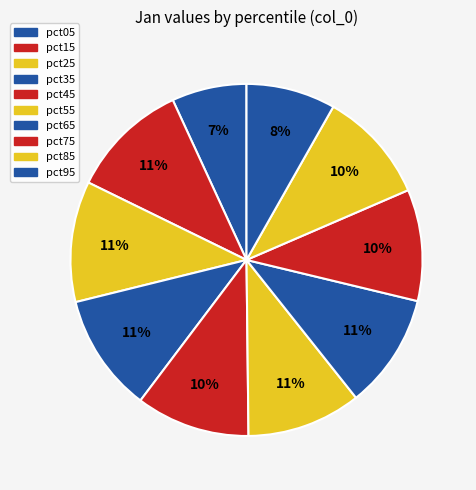

How many slices are in this pie chart?

10